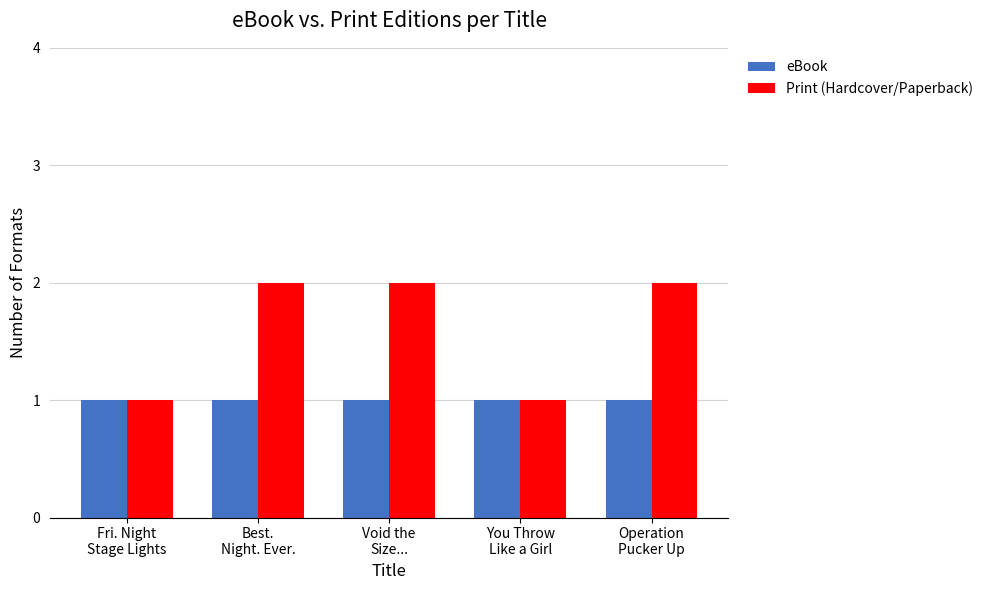

What is the sum of all eBook values?

5